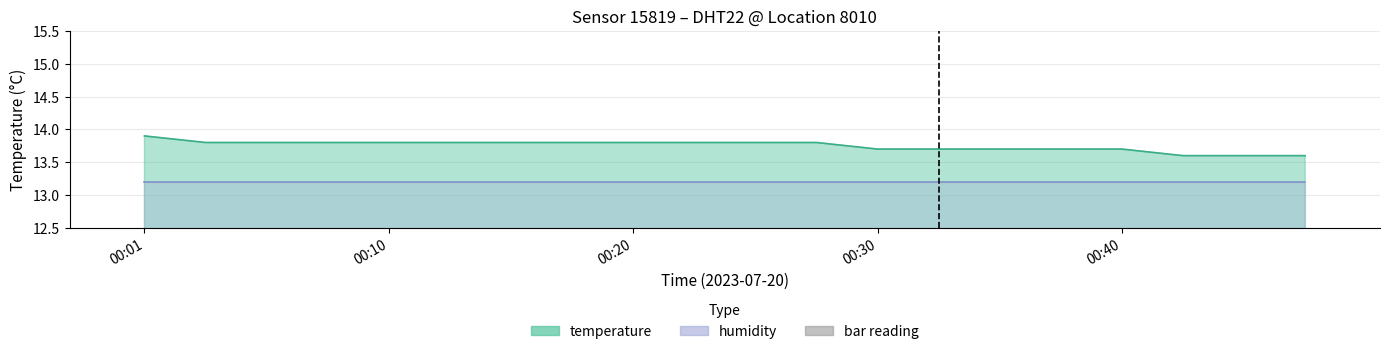

Reading left to right, list all the values displayed in this chart.

13.9	13.8	13.8	13.8	13.8	13.8	13.8	13.8	13.8	13.8	13.8	13.8	13.7	13.7	13.7	13.7	13.7	13.6	13.6	13.6